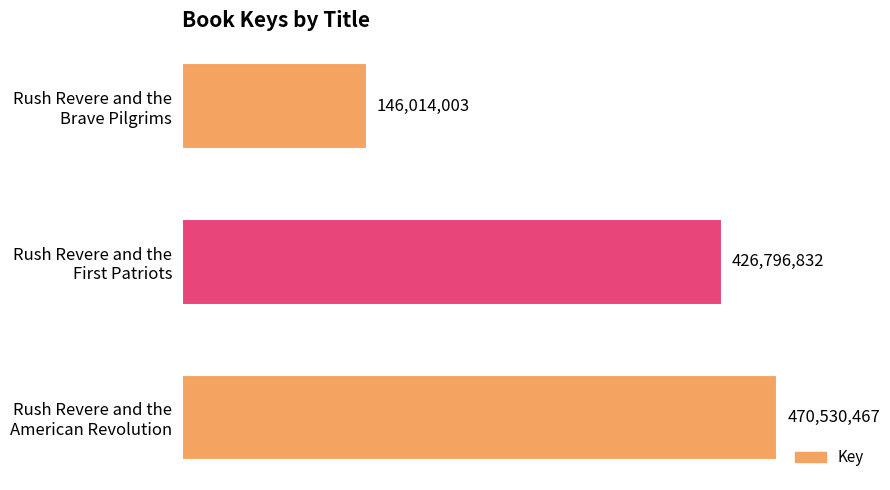

Rank the categories by value from highest to lowest.

Rush Revere and the
American Revolution, Rush Revere and the
First Patriots, Rush Revere and the
Brave Pilgrims